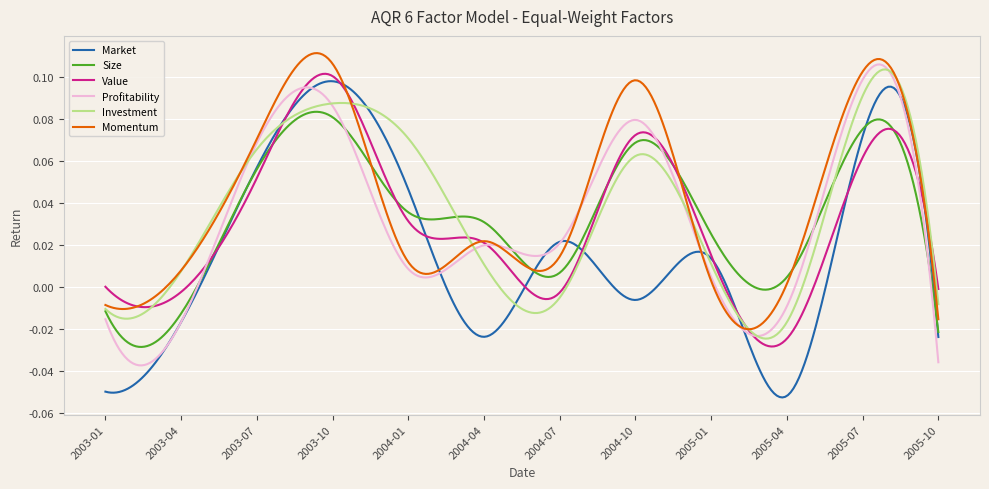

Which series has the largest range (max minus min)?

Market